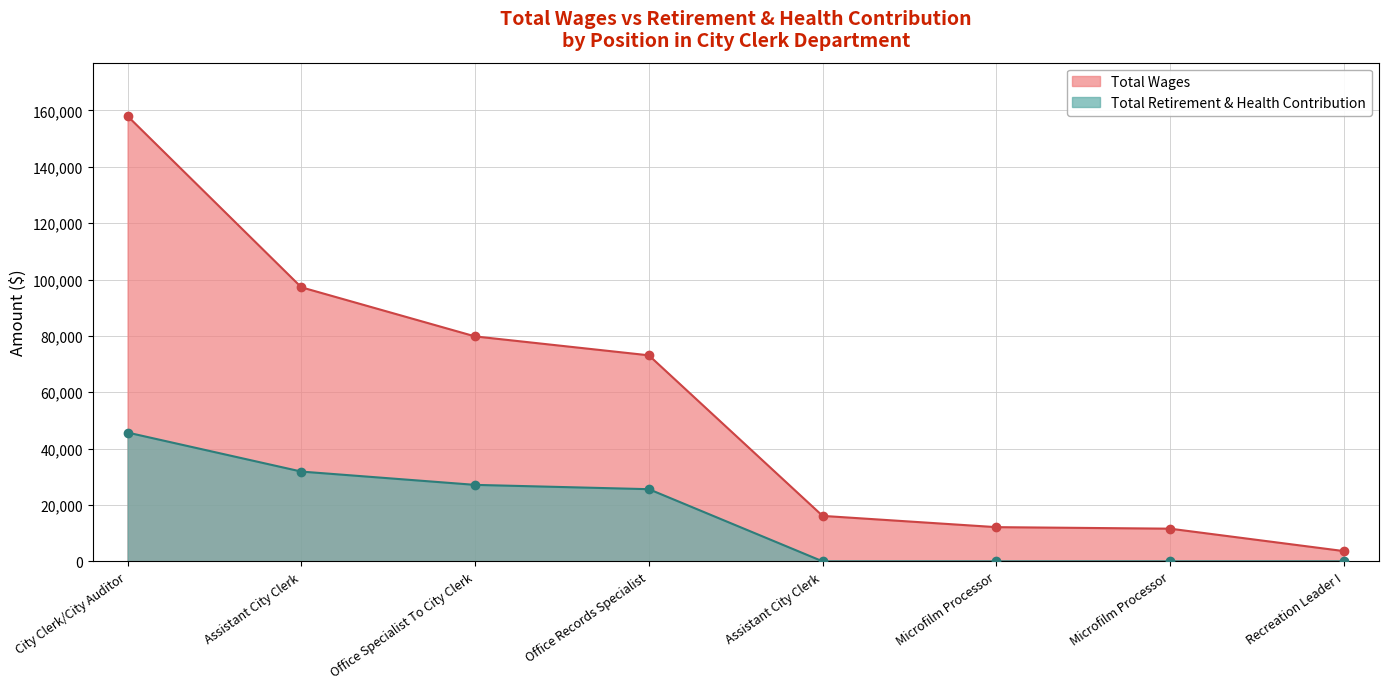

True or false: Total Wages and Total Retirement & Health Contribution intersect in this chart.

False